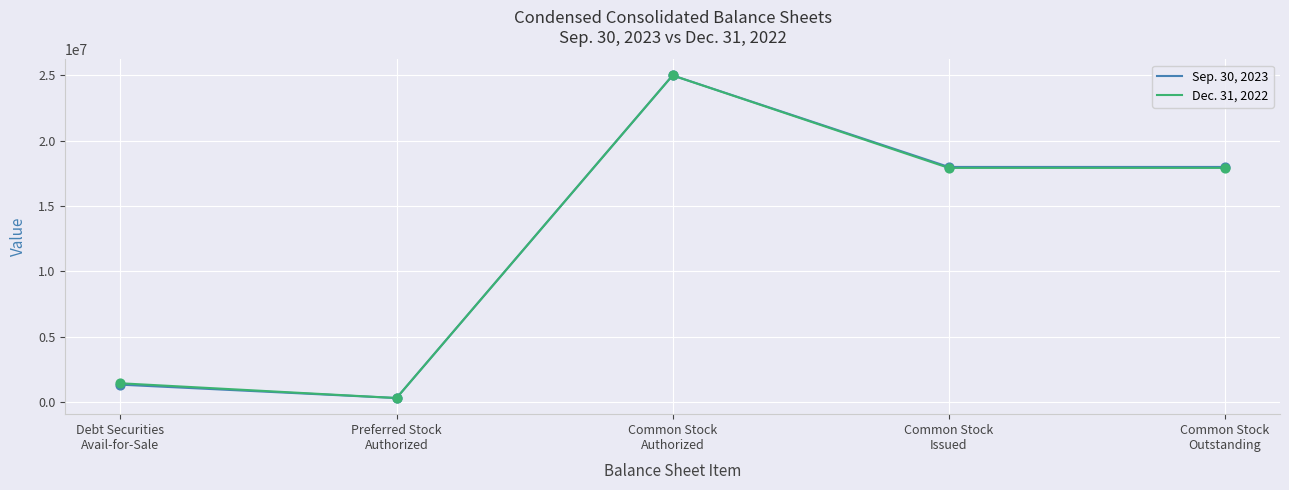

List the series in order of their overall mean, lowest first.

Dec. 31, 2022, Sep. 30, 2023